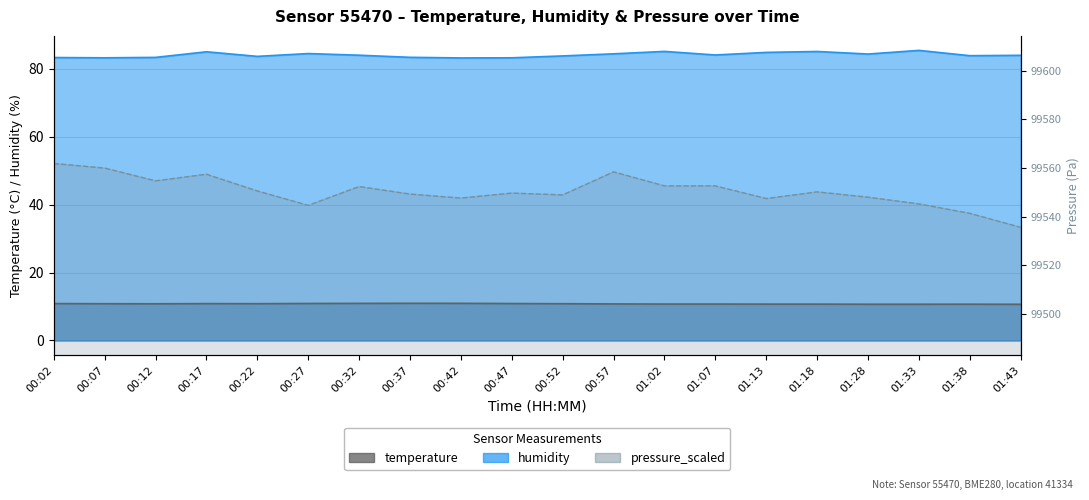

Is the value of pressure_scaled at 00:47 greater than the value of temperature at 00:47?

Yes